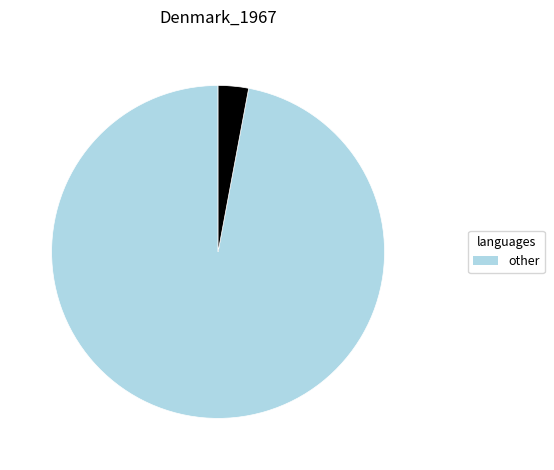

Is there any slice that represents more than half of the pie?

Yes